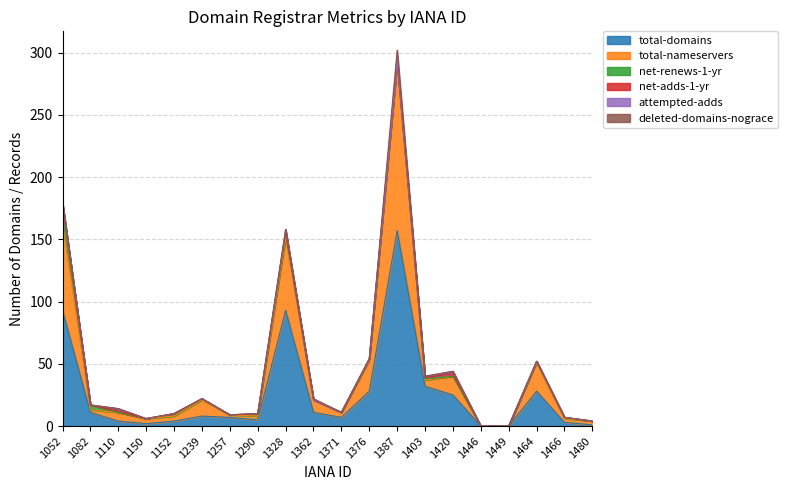

What is the highest value of the total-domains series?

157